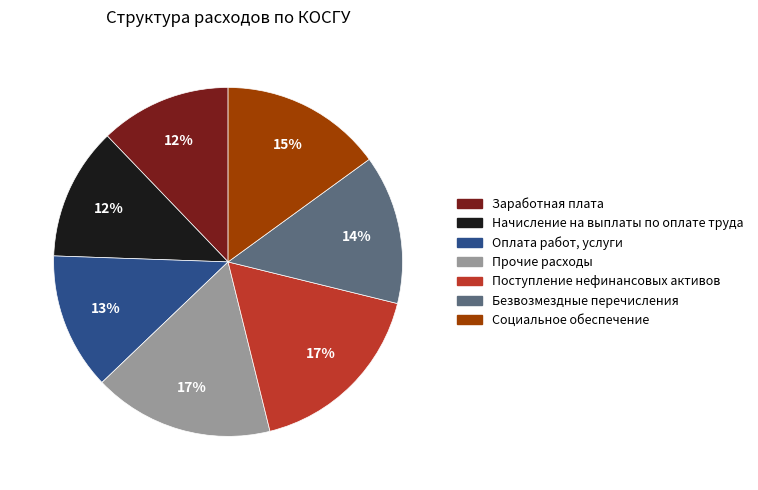

Count the number of slices in the pie.

7